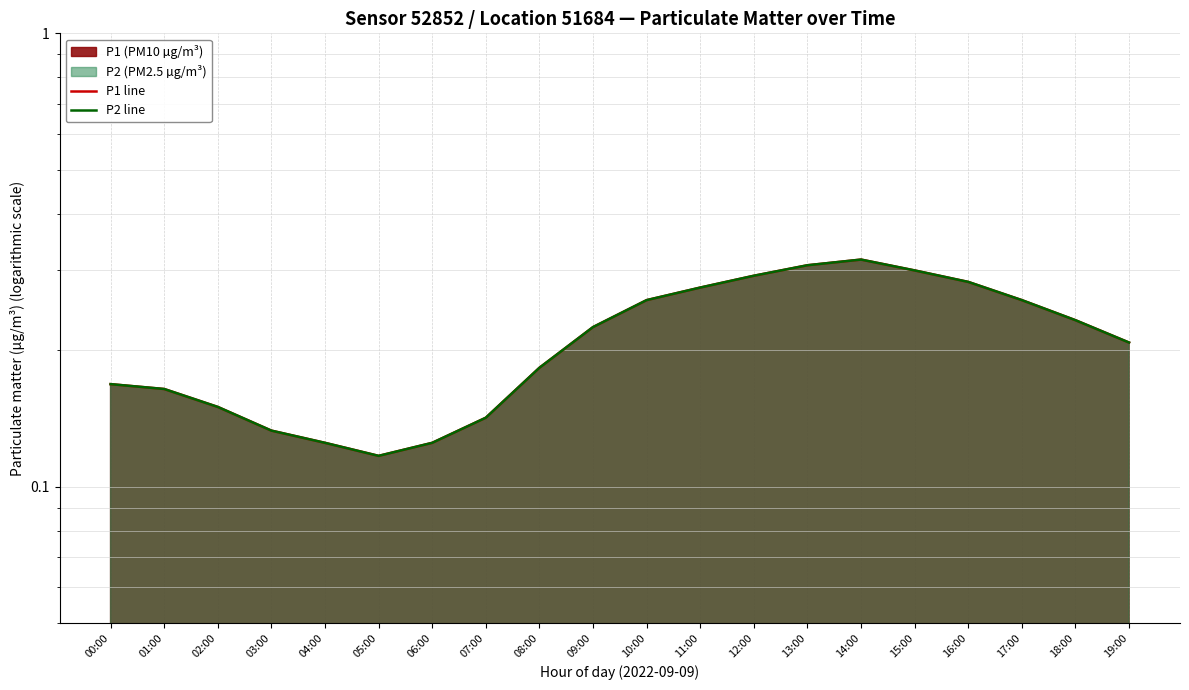

Reading right to left, list all the values displayed in this chart.

P1 line: 19:00=0.2	18:00=0.2	17:00=0.3	16:00=0.3	15:00=0.3	14:00=0.3	13:00=0.3	12:00=0.3	11:00=0.3	10:00=0.3	09:00=0.2	08:00=0.2	07:00=0.1	06:00=0.1	05:00=0.1	04:00=0.1	03:00=0.1	02:00=0.1	01:00=0.2	00:00=0.2
P2 line: 19:00=0.2	18:00=0.2	17:00=0.3	16:00=0.3	15:00=0.3	14:00=0.3	13:00=0.3	12:00=0.3	11:00=0.3	10:00=0.3	09:00=0.2	08:00=0.2	07:00=0.1	06:00=0.1	05:00=0.1	04:00=0.1	03:00=0.1	02:00=0.1	01:00=0.2	00:00=0.2